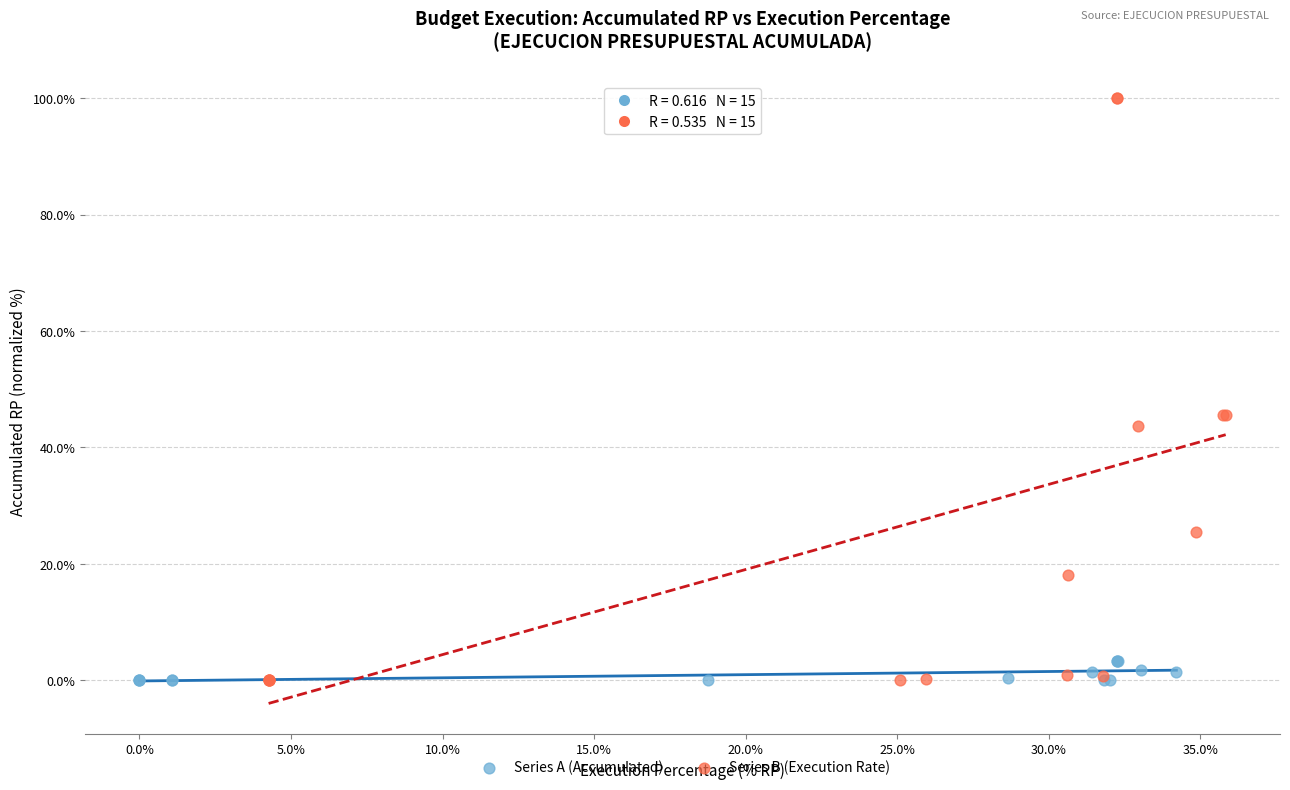

Which series has the widest spread of Y values?

Series B (Execution Rate)